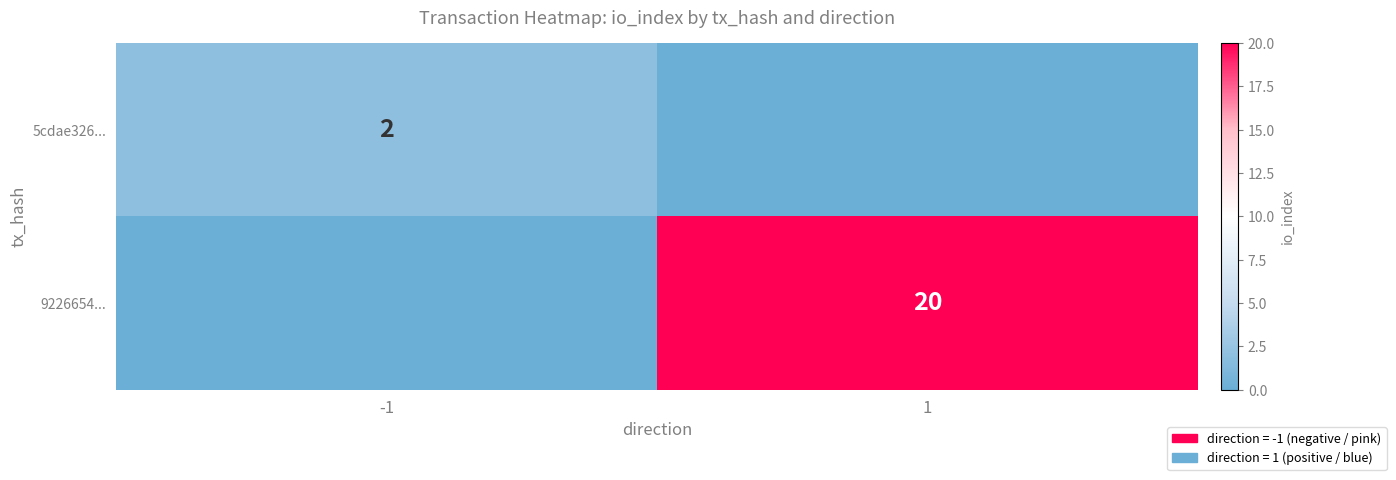

What is the greatest value displayed?

20